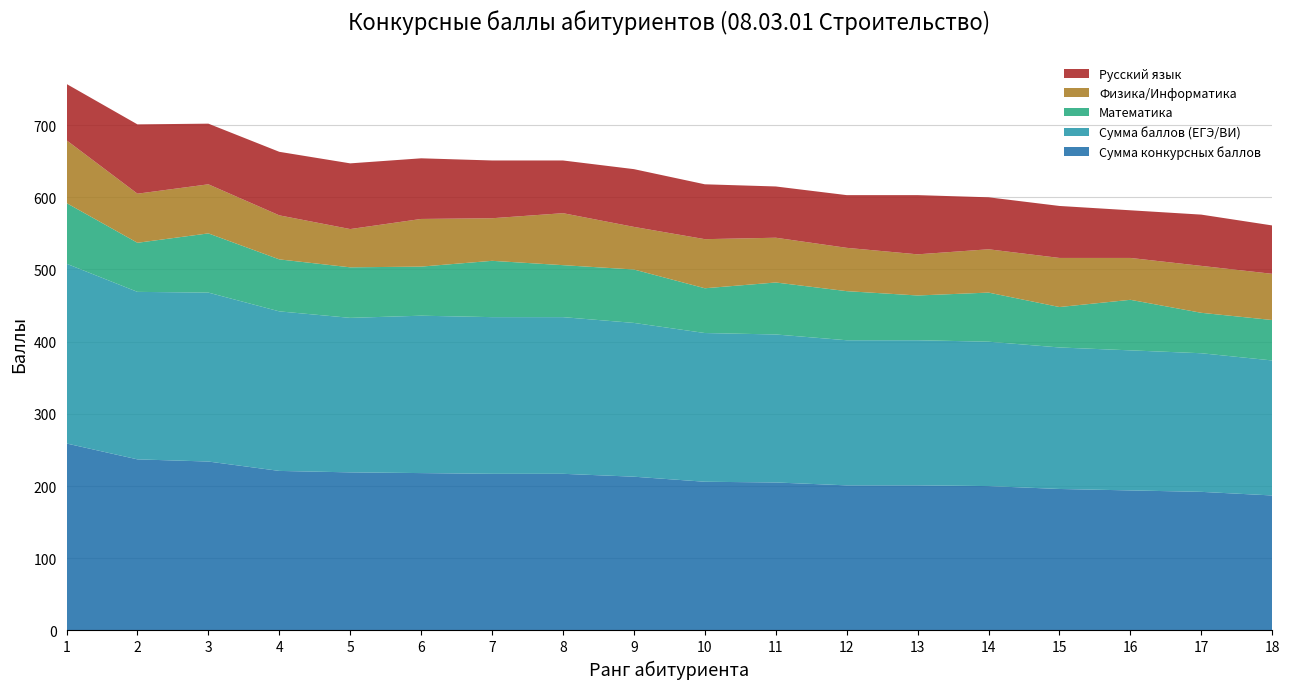

Reading left to right, transcribe all the data shown in this chart.

Сумма конкурсных баллов: 259	237	234	221	219	218	217	217	213	206	205	201	201	200	196	194	192	187
Сумма баллов (ЕГЭ/ВИ): 249	232	234	221	214	218	217	217	213	206	205	201	201	200	196	194	192	187
Математика: 84	68	82	72	70	68	78	72	74	62	72	68	62	68	56	70	56	56
Физика/Информатика: 87	68	68	61	53	66	59	72	59	68	62	60	57	60	68	58	65	64
Русский язык: 78	96	84	88	91	84	80	73	80	76	71	73	82	72	72	66	71	67